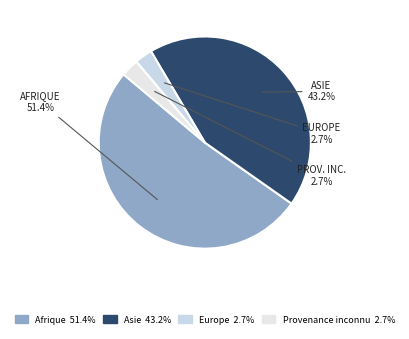

To the nearest percent, what is the difference between the Afrique and Europe slice percentages?

49%